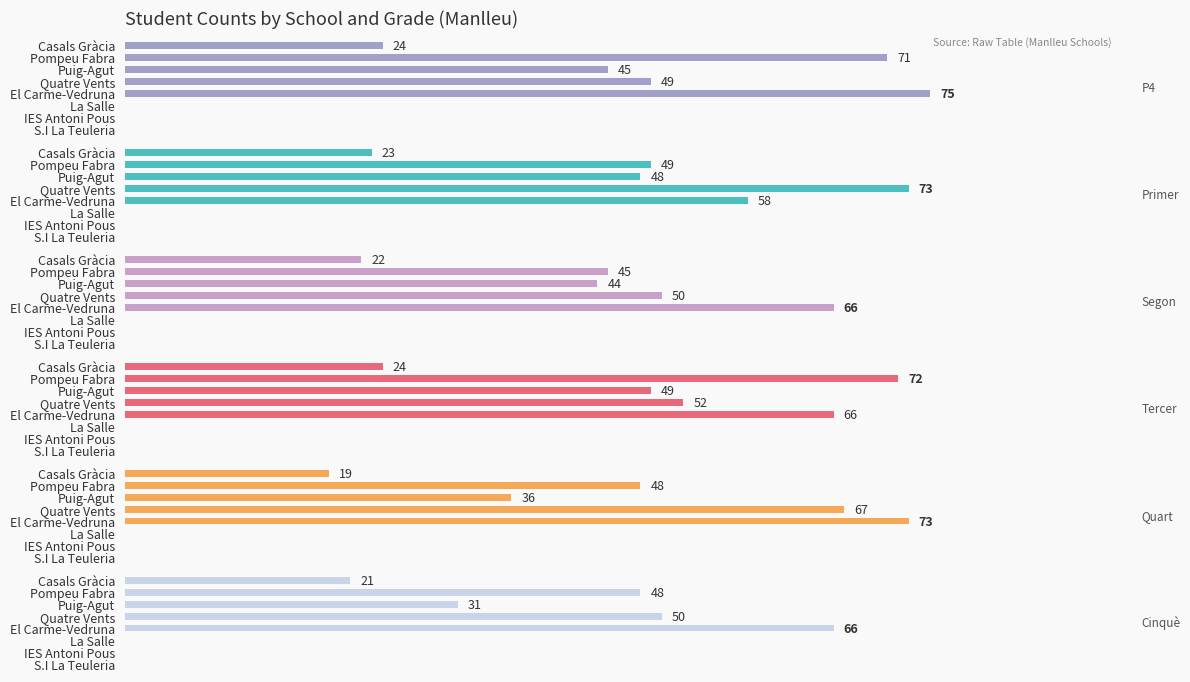

Reading left to right, list all the values displayed in this chart.

P4: 24	71	45	49	75	0	0	0
Primer: 23	49	48	73	58	0	0	0
Segon: 22	45	44	50	66	0	0	0
Tercer: 24	72	49	52	66	0	0	0
Quart: 19	48	36	67	73	0	0	0
Cinquè: 21	48	31	50	66	0	0	0